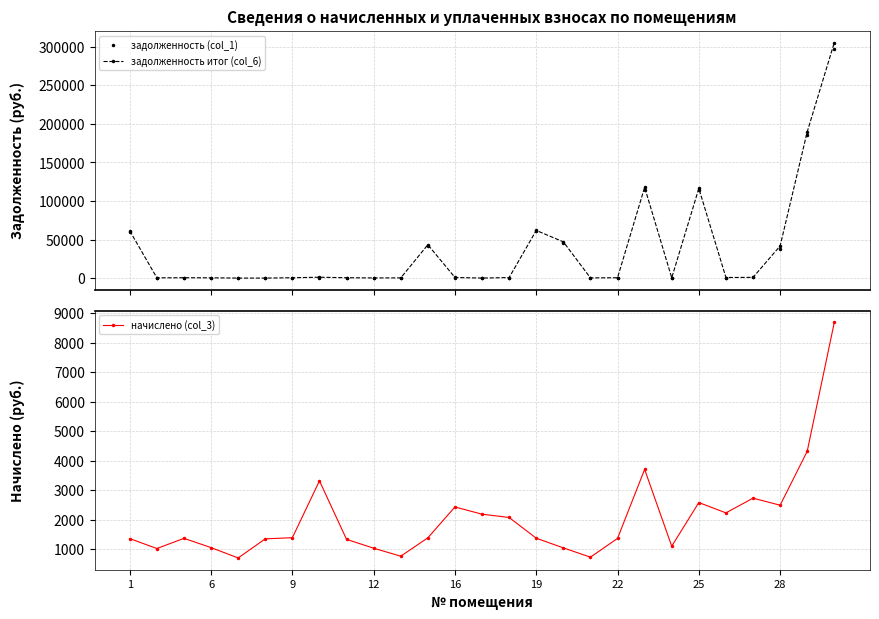

What are all the series names shown in the legend?

задолженность (col_1), задолженность итог (col_6), начислено (col_3)